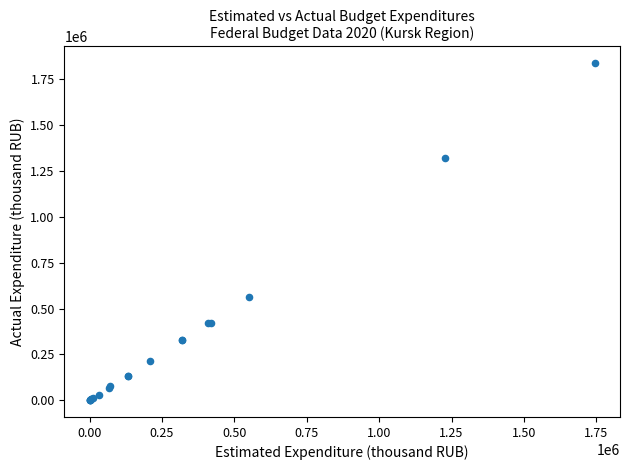

What Y value in the scatter plot is closest to 919170?

565304.5